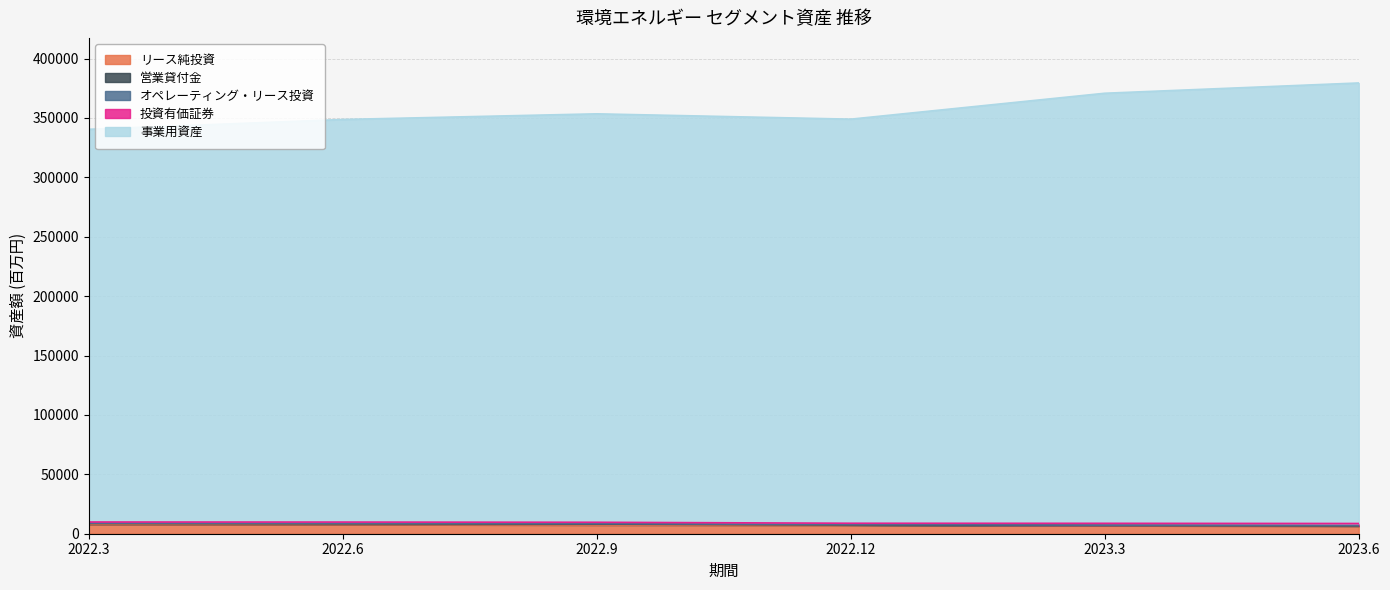

Is it true that オペレーティング・リース投資 equals 9951 at 2023.3?

False